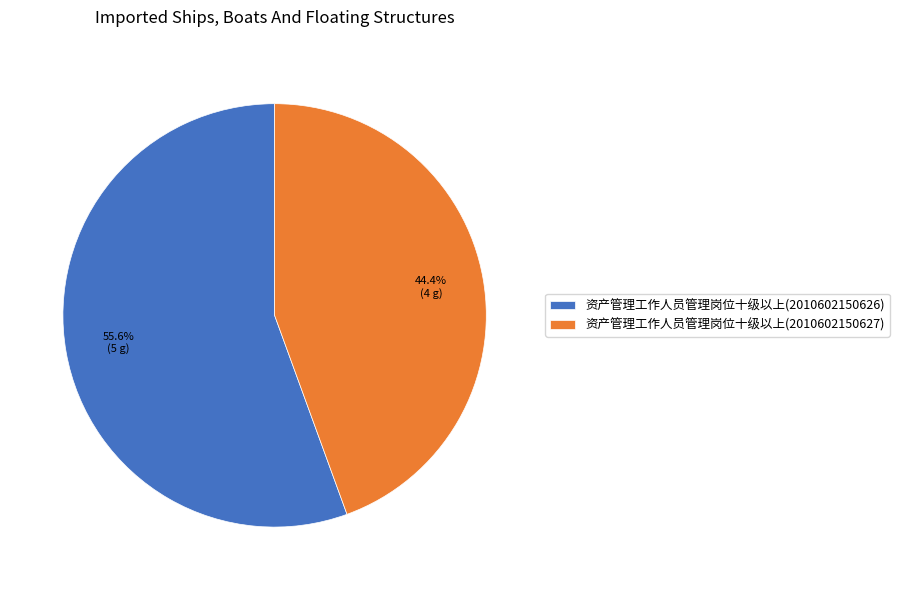

Is the sum of 资产管理工作人员管理岗位十级以上(2010602150627) and 资产管理工作人员管理岗位十级以上(2010602150626) greater than half?

Yes